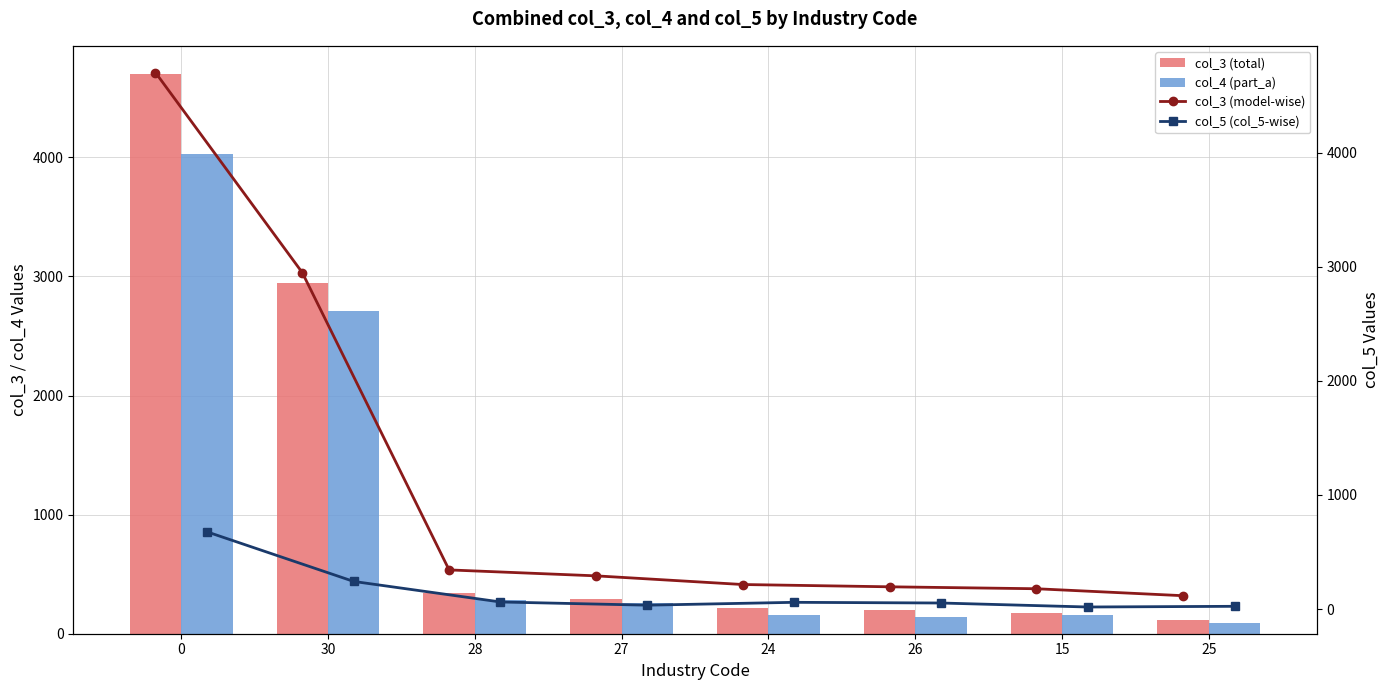

What is the difference between the maximum and minimum values in the col_3 (total) series?

4584